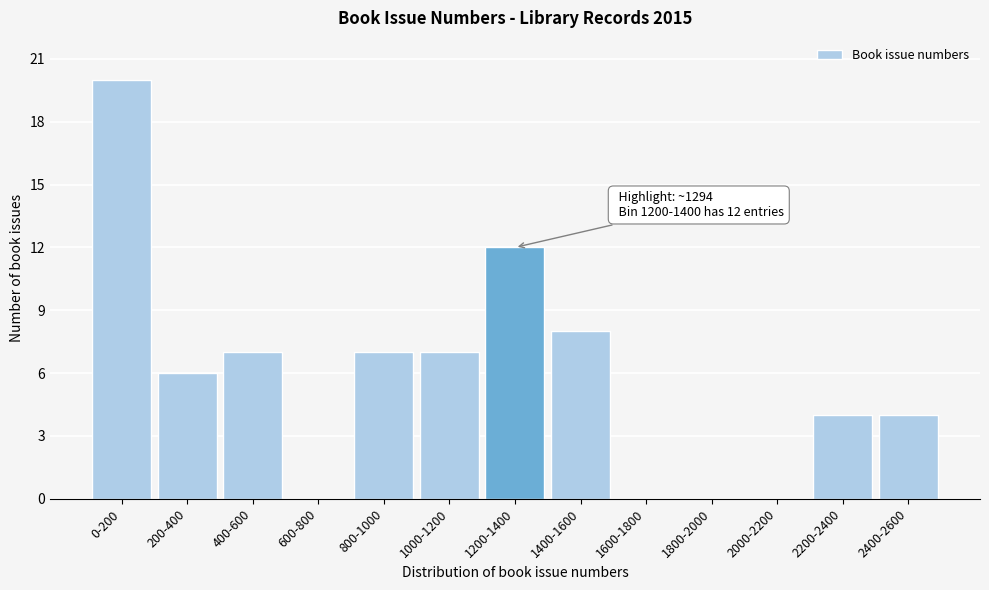

Reading left to right, list all the values displayed in this chart.

0-200=20	200-400=6	400-600=7	600-800=0	800-1000=7	1000-1200=7	1200-1400=12	1400-1600=8	1600-1800=0	1800-2000=0	2000-2200=0	2200-2400=4	2400-2600=4